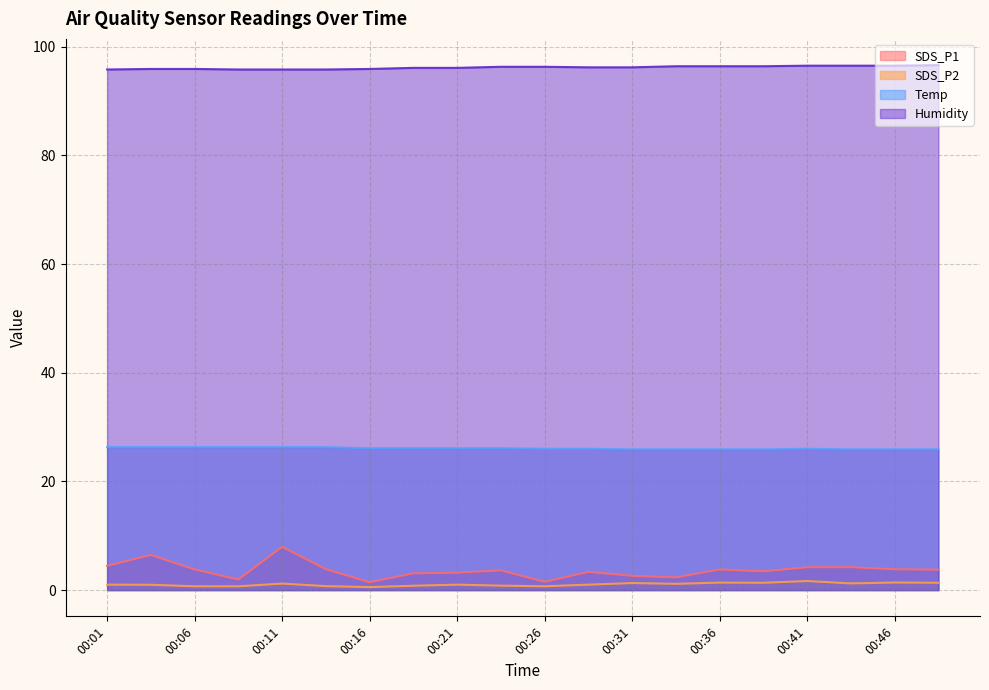

True or false: SDS_P1 has a value of 2.1 at 00:41.

False